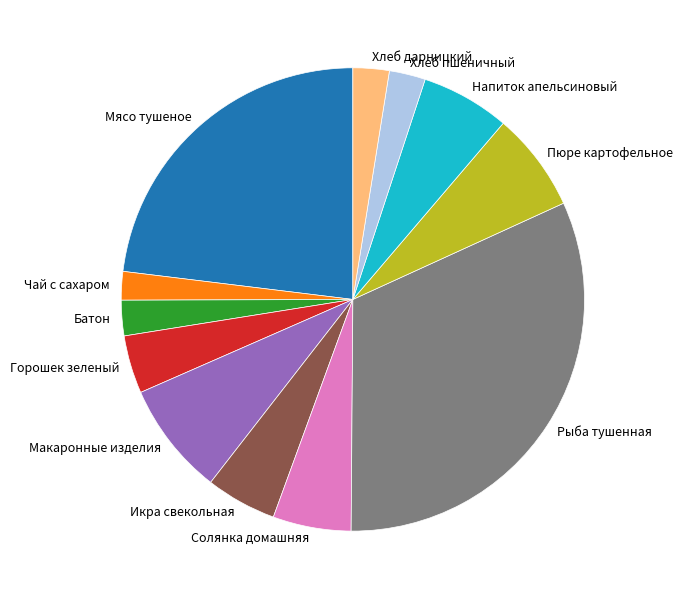

What is the largest slice in the pie chart?

Рыба тушенная